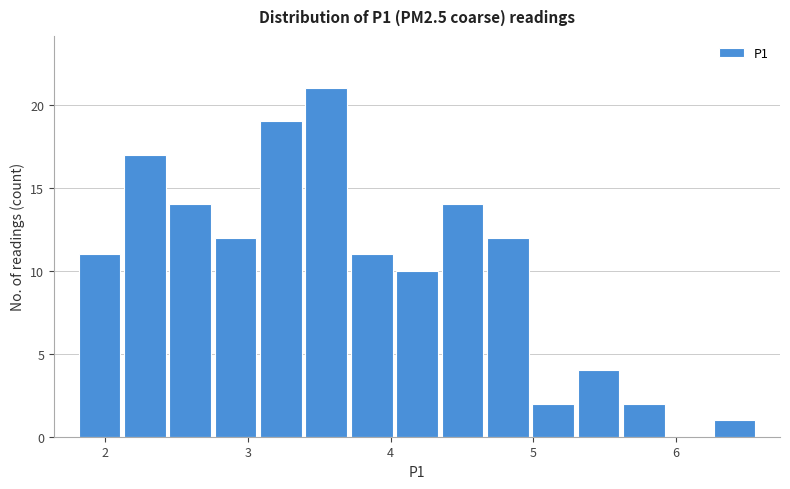

Around what value on the x-axis is the tallest bar? Give the approximate position of its centre, as read against the axis.

3.5